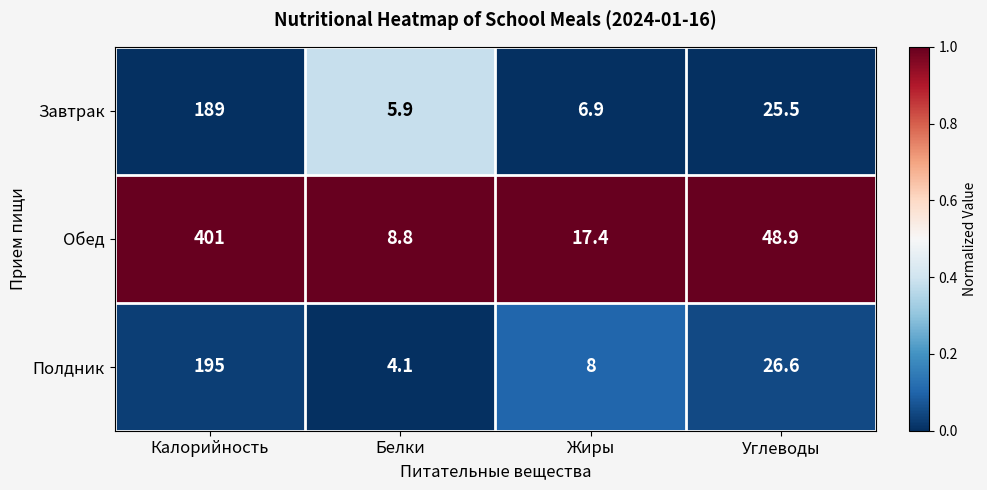

At which label does Обед reach its minimum?

Белки